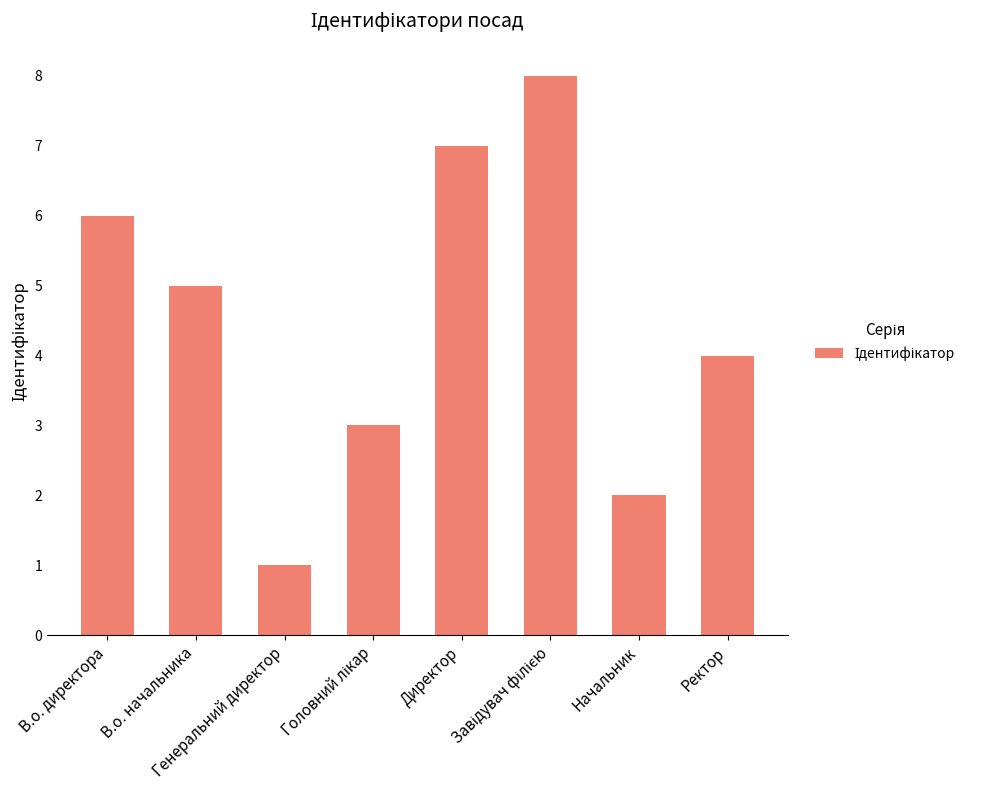

What is the ratio of the value at Генеральний директор to the value at Директор?

0.1